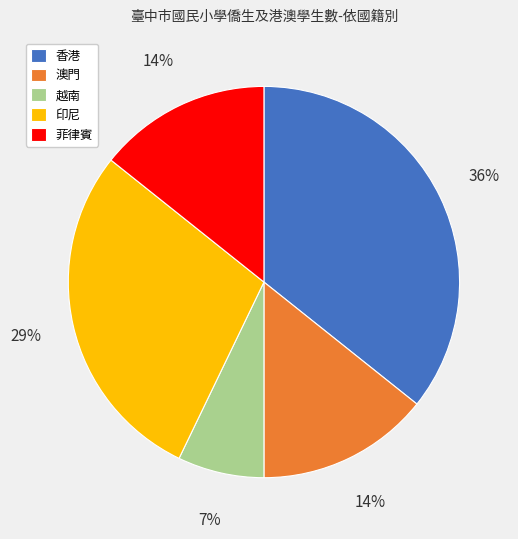

True or false: 澳門 accounts for 14% of the total.

True